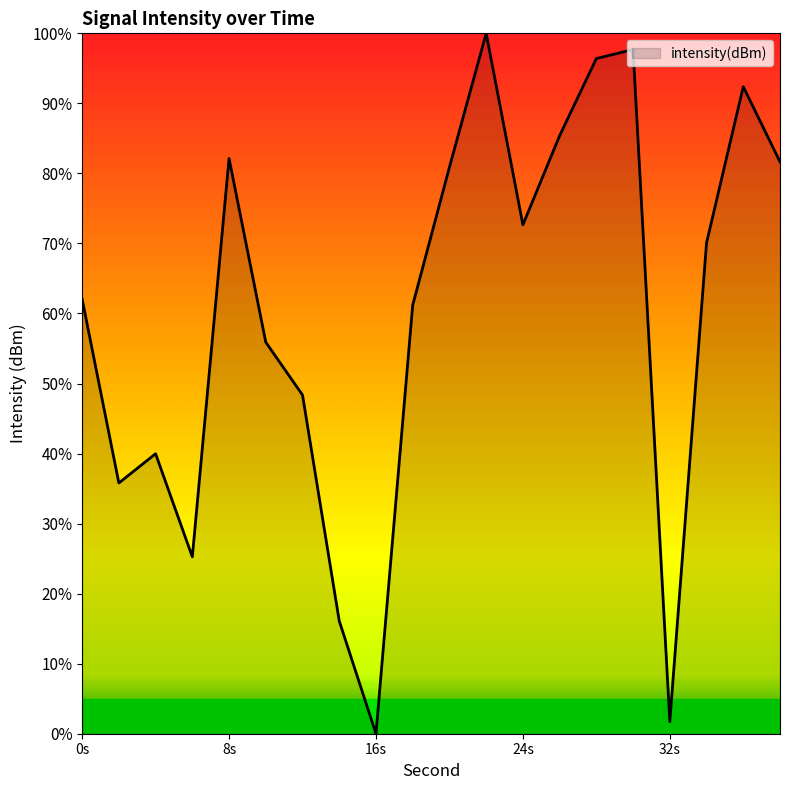

What is the greatest value displayed?

100.0